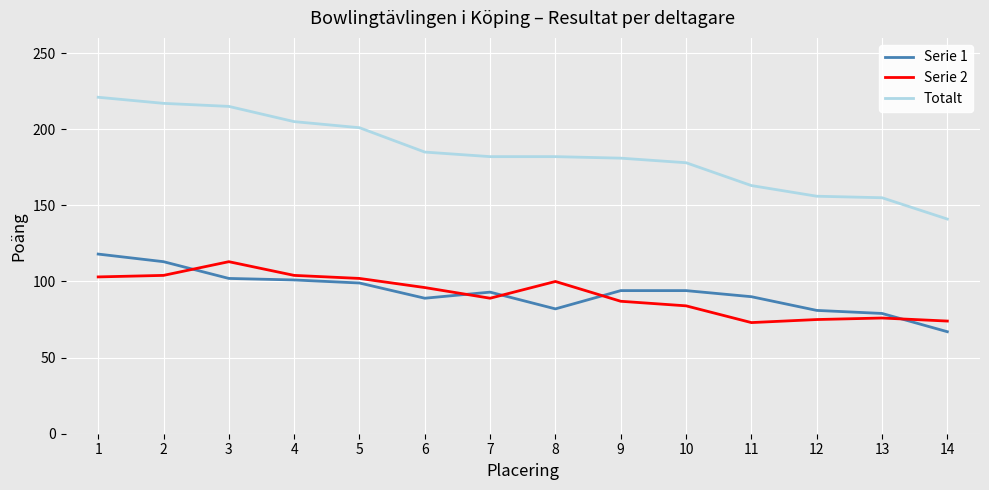

Where does the Serie 1 series first go above 94?

1